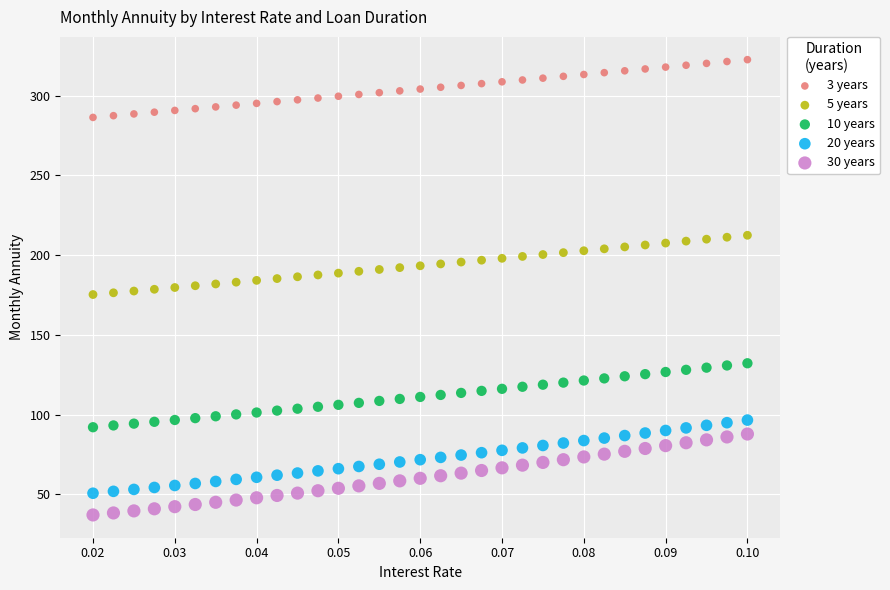

Across all data points, what is the range of Y values (max minus min)?

285.7